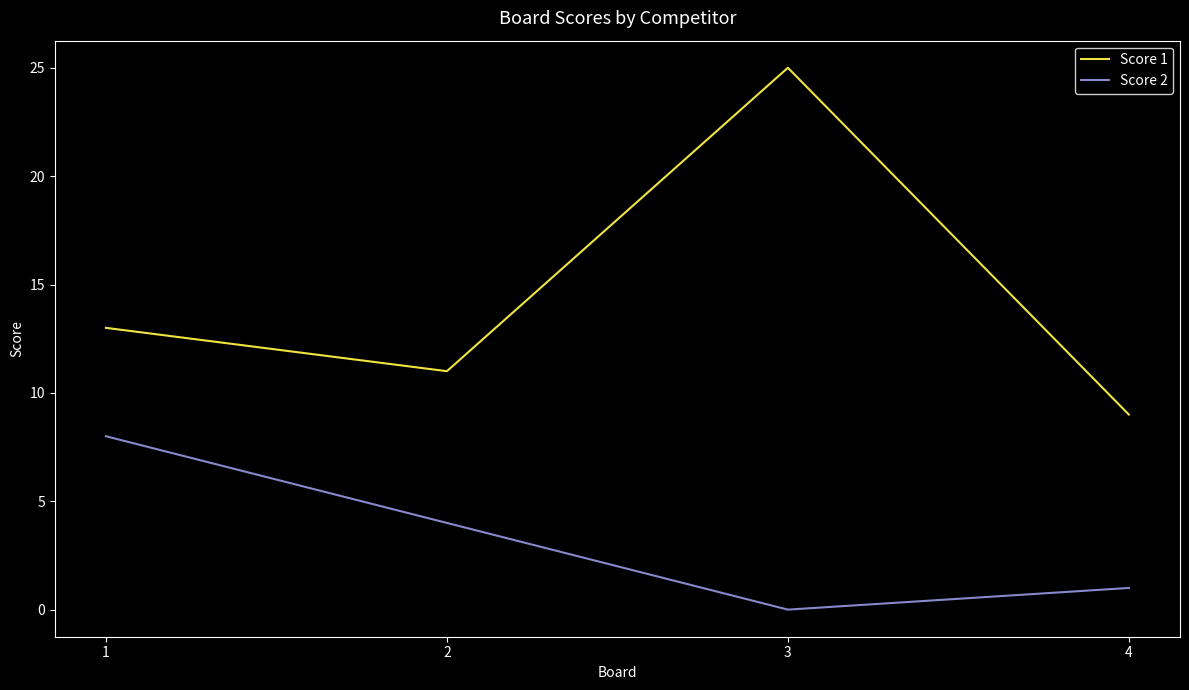

Which series has the largest total across all categories?

Score 1